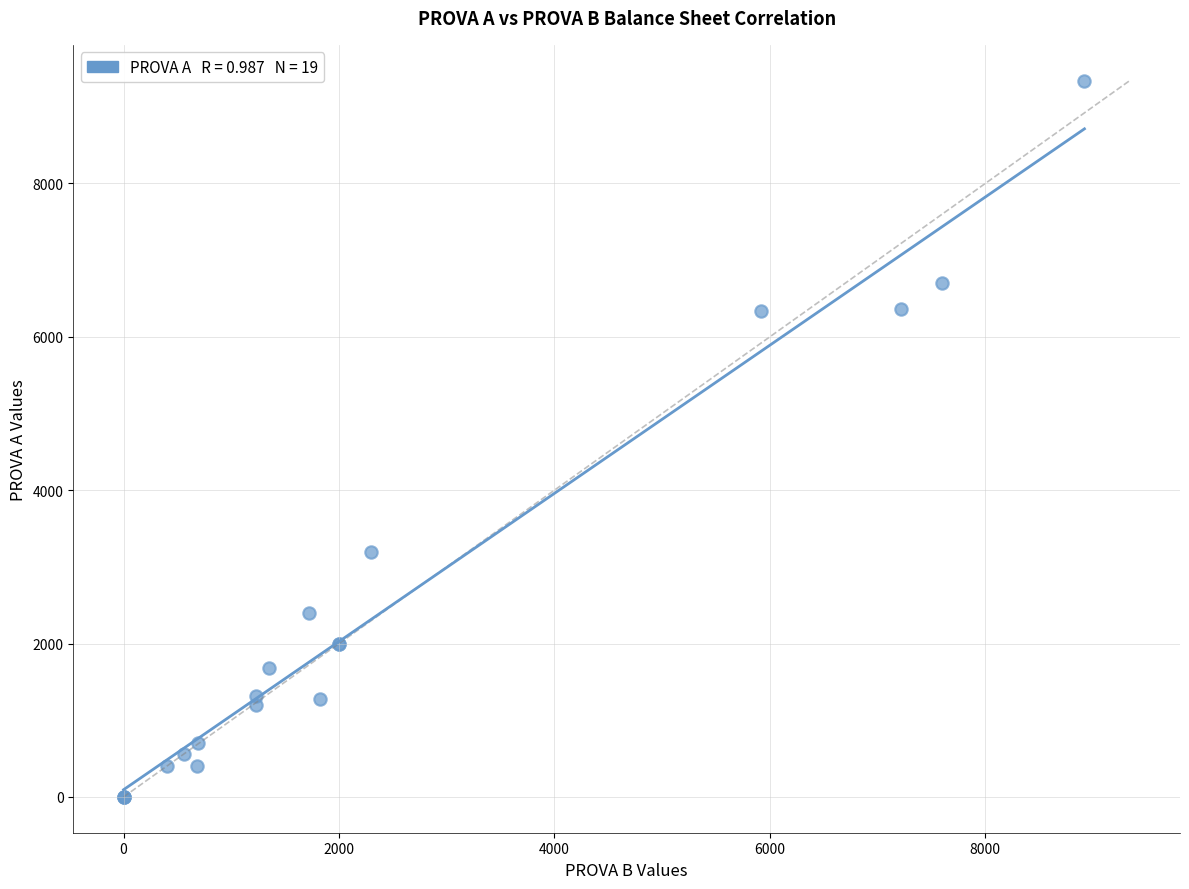

What Y value in the scatter plot is closest to 4670?

3200